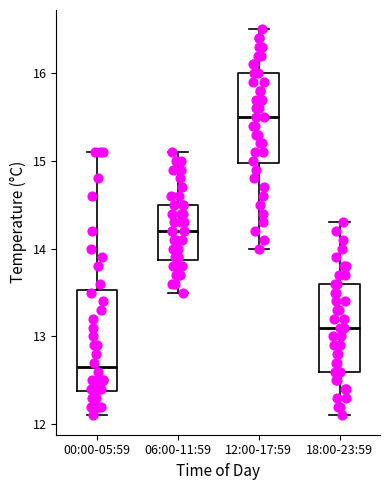

Where does the median line of the box for 18:00-23:59 sit on the y-axis? The values are not printed on the chart, so give them approximately, as read against the axis.

13.1